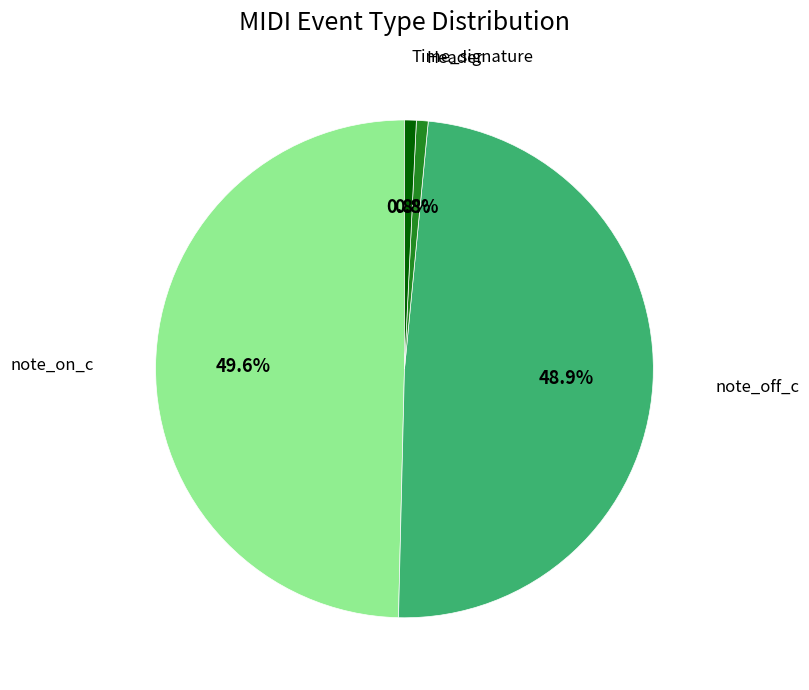

Count the number of slices in the pie.

4